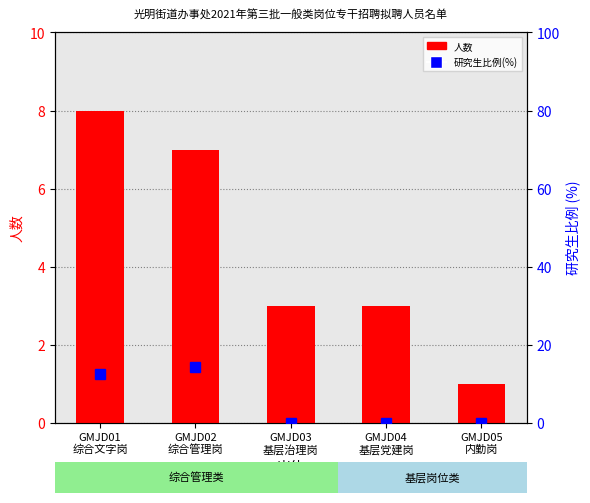

What is the difference between the 人数 values at GMJD05
内勤岗 and GMJD01
综合文字岗?

7.0